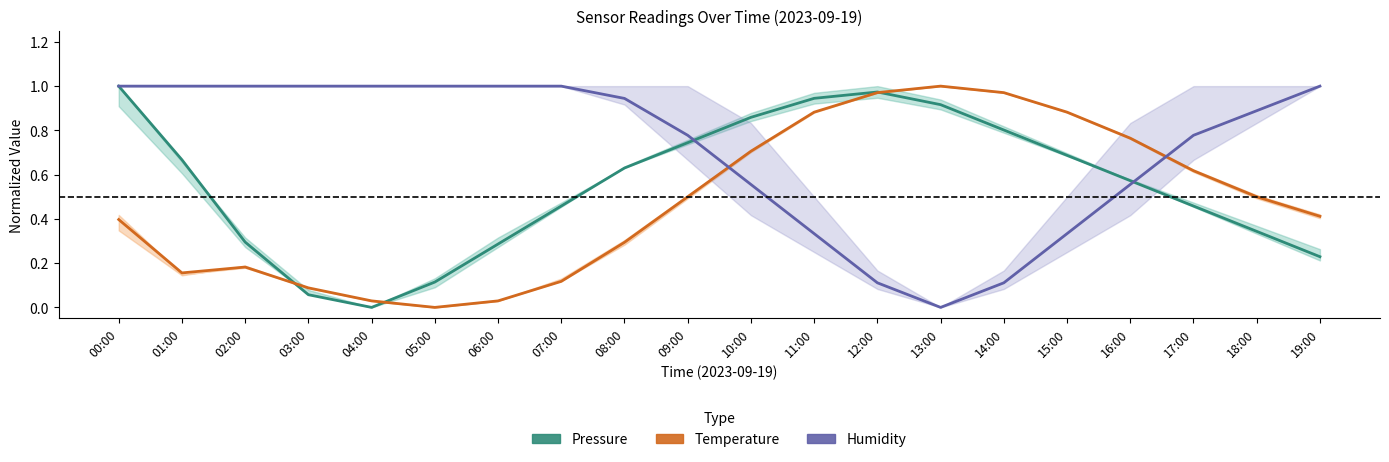

What is the spread (max minus min) of values at 00:00?

0.6